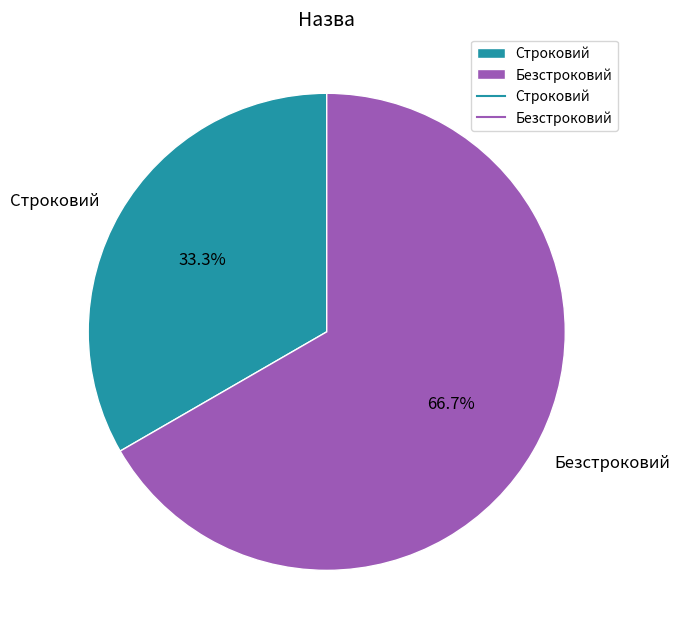

To the nearest percent, what portion does Строковий represent?

33%